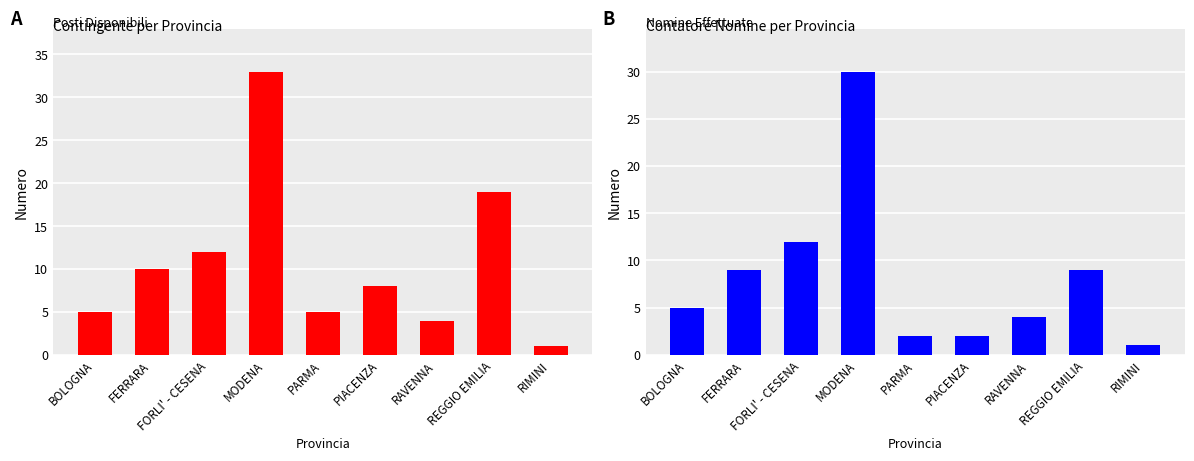

Read the CONTINGENTE value at FERRARA.

10